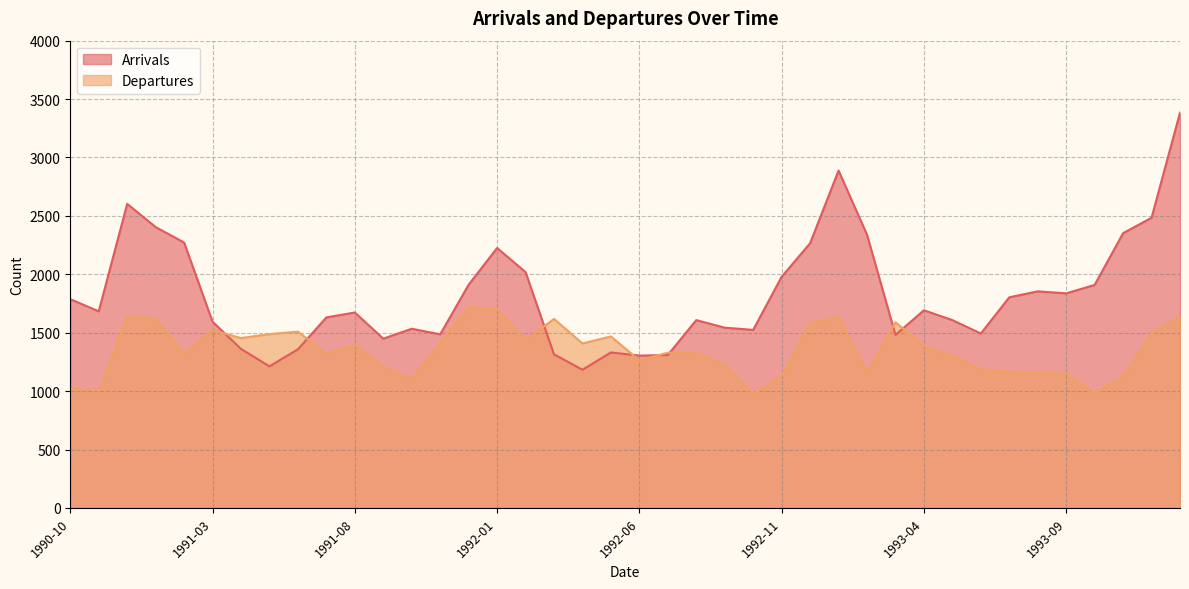

What is the label of the 21st point from the right?

1992-05